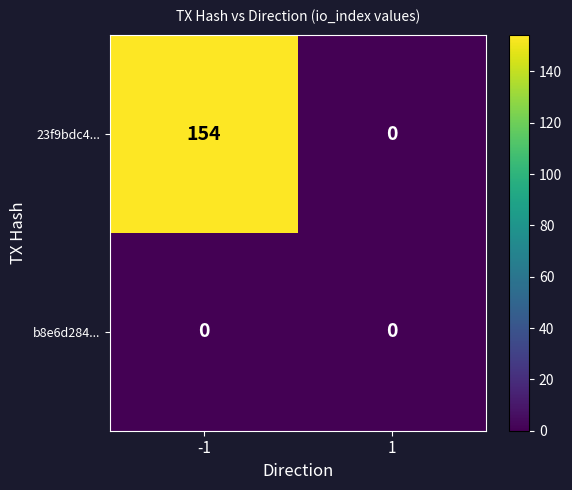

What is the maximum value shown in the chart?

154